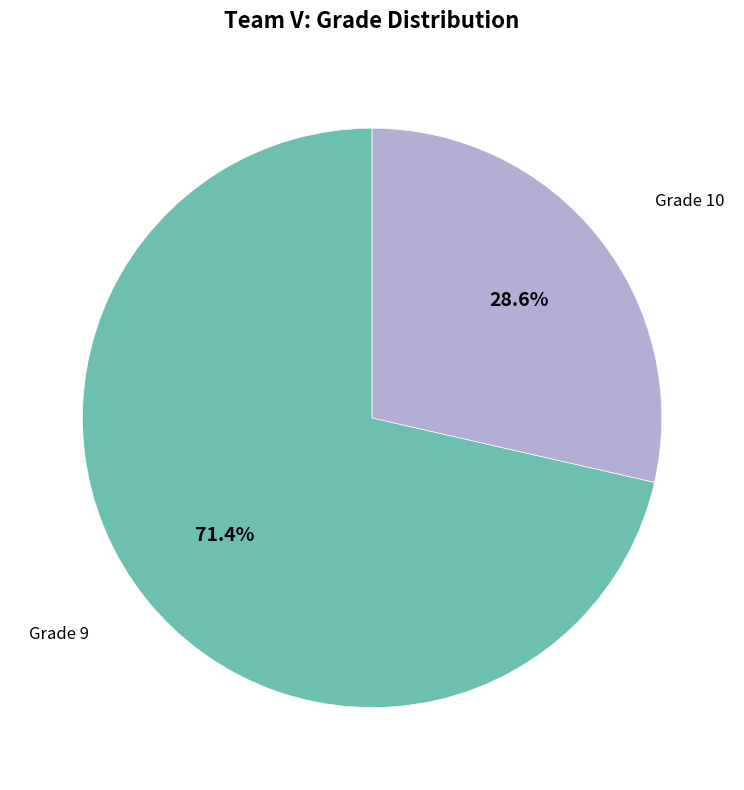

Which slice is the smallest?

Grade 10